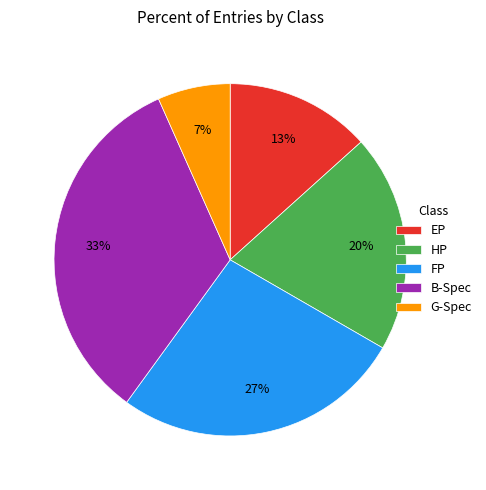

Is the sum of FP and G-Spec greater than half?

No